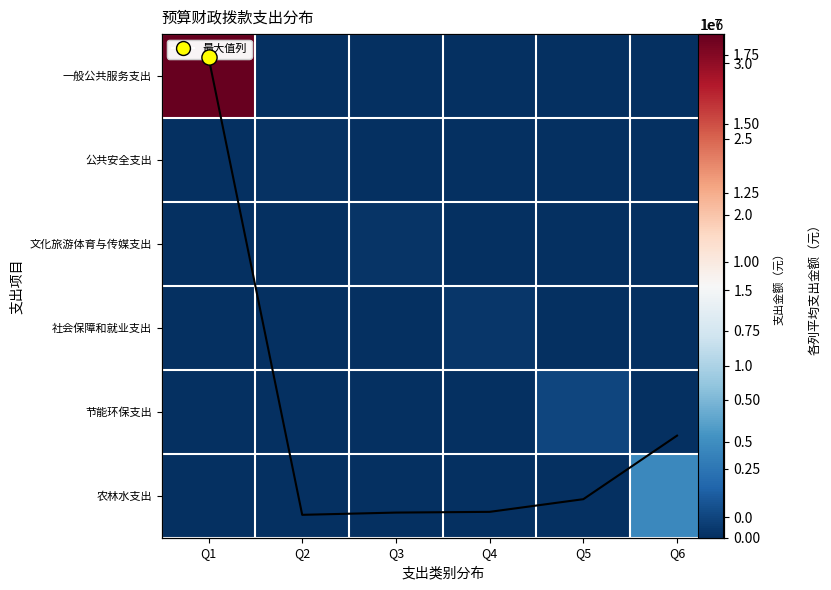

Which series has the largest range (max minus min)?

一般公共服务支出